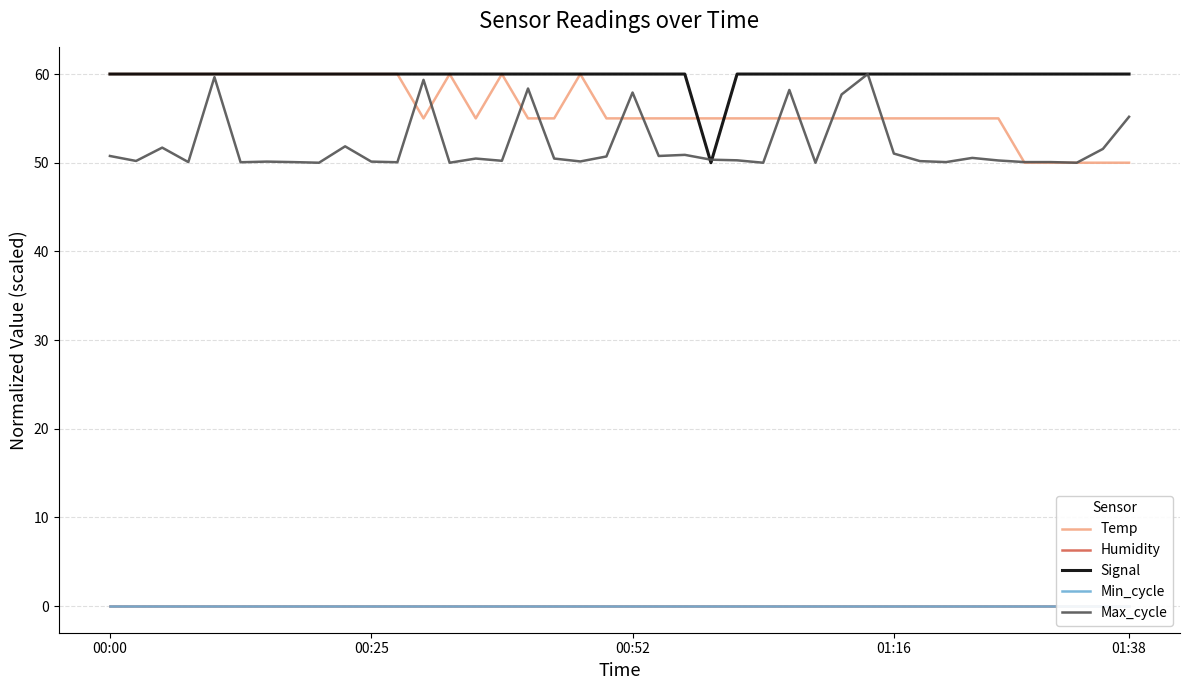

What are all the series names shown in the legend?

Temp, Humidity, Signal, Min_cycle, Max_cycle